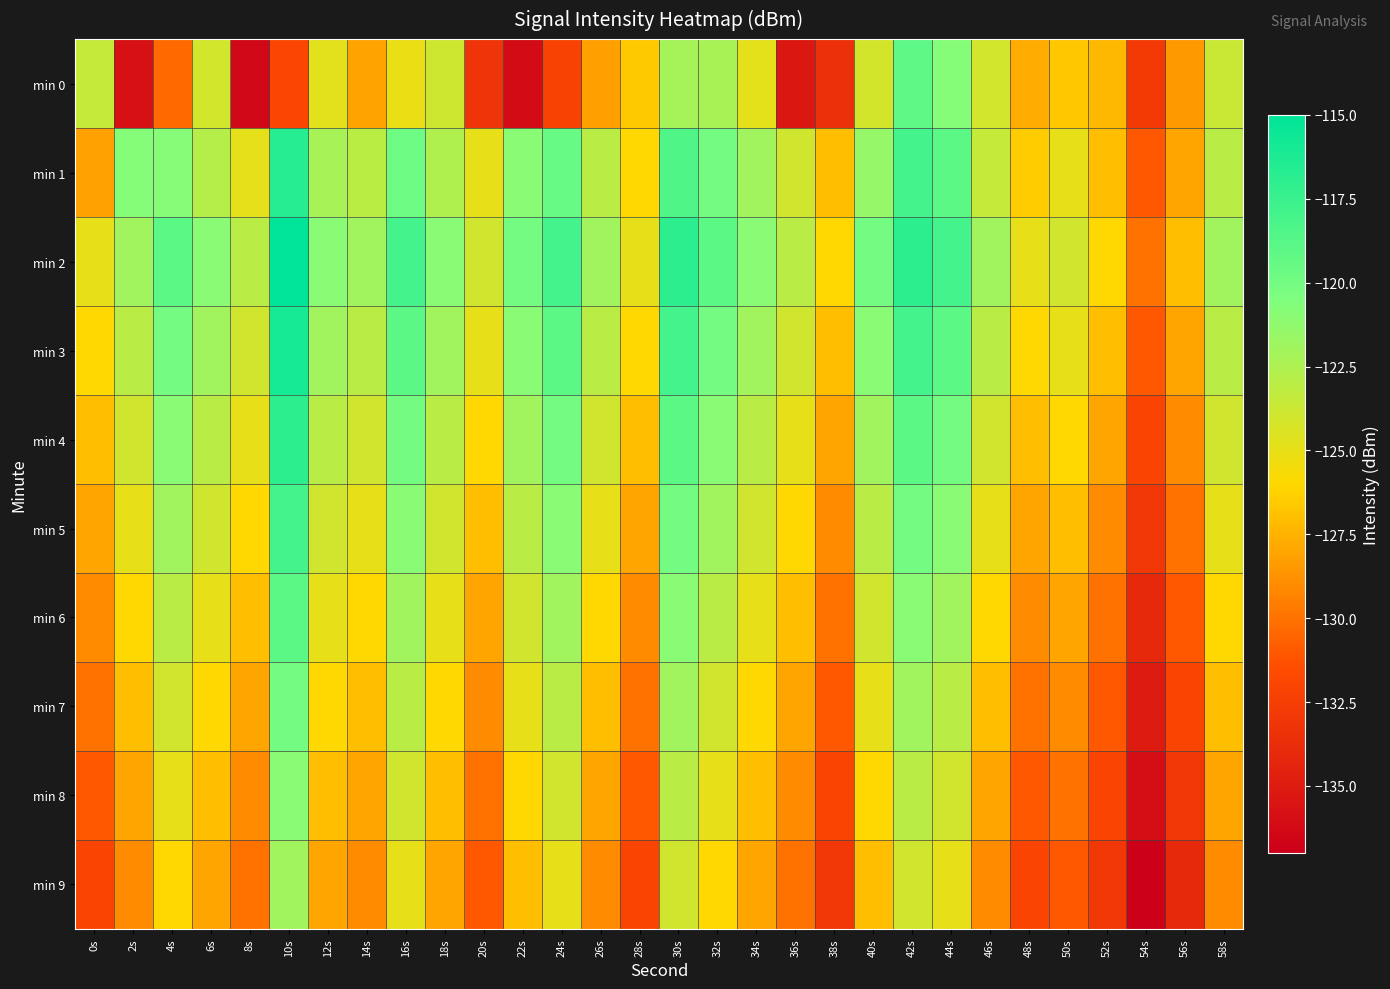

Reading right to left, list all the values displayed in this chart.

min 0: 58s=-123.7	56s=-128.5	54s=-132.8	52s=-127.2	50s=-126.7	48s=-127.8	46s=-124.0	44s=-120.8	42s=-119.1	40s=-124.1	38s=-133.5	36s=-135.3	34s=-124.9	32s=-122.3	30s=-122.1	28s=-126.6	26s=-128.3	24s=-132.2	22s=-136.2	20s=-133.2	18s=-123.9	16s=-125.1	14s=-128.1	12s=-124.8	10s=-131.9	8s=-136.4	6s=-124.1	4s=-130.4	2s=-135.8	0s=-123.5
min 1: 58s=-123.0	56s=-128.0	54s=-131.0	52s=-127.0	50s=-125.0	48s=-126.5	46s=-123.5	44s=-119.0	42s=-118.0	40s=-121.5	38s=-127.0	36s=-124.0	34s=-122.0	32s=-120.0	30s=-118.5	28s=-126.0	26s=-123.0	24s=-119.5	22s=-121.0	20s=-125.0	18s=-122.6	16s=-119.7	14s=-123.1	12s=-122.2	10s=-116.7	8s=-124.9	6s=-122.8	4s=-120.8	2s=-120.8	0s=-128.2
min 2: 58s=-122.0	56s=-127.0	54s=-130.0	52s=-126.0	50s=-124.0	48s=-125.0	46s=-122.0	44s=-118.0	42s=-117.0	40s=-120.0	38s=-126.0	36s=-123.0	34s=-121.0	32s=-119.0	30s=-117.0	28s=-125.0	26s=-122.0	24s=-118.0	22s=-120.0	20s=-124.0	18s=-121.0	16s=-118.0	14s=-122.0	12s=-121.0	10s=-115.0	8s=-123.0	6s=-121.0	4s=-119.0	2s=-122.0	0s=-125.0
min 3: 58s=-123.0	56s=-128.0	54s=-131.0	52s=-127.0	50s=-125.0	48s=-126.0	46s=-123.0	44s=-119.0	42s=-118.0	40s=-121.0	38s=-127.0	36s=-124.0	34s=-122.0	32s=-120.0	30s=-118.0	28s=-126.0	26s=-123.0	24s=-119.0	22s=-121.0	20s=-125.0	18s=-122.0	16s=-119.0	14s=-123.0	12s=-122.0	10s=-116.0	8s=-124.0	6s=-122.0	4s=-120.0	2s=-123.0	0s=-126.0
min 4: 58s=-124.0	56s=-129.0	54s=-132.0	52s=-128.0	50s=-126.0	48s=-127.0	46s=-124.0	44s=-120.0	42s=-119.0	40s=-122.0	38s=-128.0	36s=-125.0	34s=-123.0	32s=-121.0	30s=-119.0	28s=-127.0	26s=-124.0	24s=-120.0	22s=-122.0	20s=-126.0	18s=-123.0	16s=-120.0	14s=-124.0	12s=-123.0	10s=-117.0	8s=-125.0	6s=-123.0	4s=-121.0	2s=-124.0	0s=-127.0
min 5: 58s=-125.0	56s=-130.0	54s=-133.0	52s=-129.0	50s=-127.0	48s=-128.0	46s=-125.0	44s=-121.0	42s=-120.0	40s=-123.0	38s=-129.0	36s=-126.0	34s=-124.0	32s=-122.0	30s=-120.0	28s=-128.0	26s=-125.0	24s=-121.0	22s=-123.0	20s=-127.0	18s=-124.0	16s=-121.0	14s=-125.0	12s=-124.0	10s=-118.0	8s=-126.0	6s=-124.0	4s=-122.0	2s=-125.0	0s=-128.0
min 6: 58s=-126.0	56s=-131.0	54s=-134.0	52s=-130.0	50s=-128.0	48s=-129.0	46s=-126.0	44s=-122.0	42s=-121.0	40s=-124.0	38s=-130.0	36s=-127.0	34s=-125.0	32s=-123.0	30s=-121.0	28s=-129.0	26s=-126.0	24s=-122.0	22s=-124.0	20s=-128.0	18s=-125.0	16s=-122.0	14s=-126.0	12s=-125.0	10s=-119.0	8s=-127.0	6s=-125.0	4s=-123.0	2s=-126.0	0s=-129.0
min 7: 58s=-127.0	56s=-132.0	54s=-135.0	52s=-131.0	50s=-129.0	48s=-130.0	46s=-127.0	44s=-123.0	42s=-122.0	40s=-125.0	38s=-131.0	36s=-128.0	34s=-126.0	32s=-124.0	30s=-122.0	28s=-130.0	26s=-127.0	24s=-123.0	22s=-125.0	20s=-129.0	18s=-126.0	16s=-123.0	14s=-127.0	12s=-126.0	10s=-120.0	8s=-128.0	6s=-126.0	4s=-124.0	2s=-127.0	0s=-130.0
min 8: 58s=-128.0	56s=-133.0	54s=-136.0	52s=-132.0	50s=-130.0	48s=-131.0	46s=-128.0	44s=-124.0	42s=-123.0	40s=-126.0	38s=-132.0	36s=-129.0	34s=-127.0	32s=-125.0	30s=-123.0	28s=-131.0	26s=-128.0	24s=-124.0	22s=-126.0	20s=-130.0	18s=-127.0	16s=-124.0	14s=-128.0	12s=-127.0	10s=-121.0	8s=-129.0	6s=-127.0	4s=-125.0	2s=-128.0	0s=-131.0
min 9: 58s=-129.0	56s=-134.0	54s=-137.0	52s=-133.0	50s=-131.0	48s=-132.0	46s=-129.0	44s=-125.0	42s=-124.0	40s=-127.0	38s=-133.0	36s=-130.0	34s=-128.0	32s=-126.0	30s=-124.0	28s=-132.0	26s=-129.0	24s=-125.0	22s=-127.0	20s=-131.0	18s=-128.0	16s=-125.0	14s=-129.0	12s=-128.0	10s=-122.0	8s=-130.0	6s=-128.0	4s=-126.0	2s=-129.0	0s=-132.0